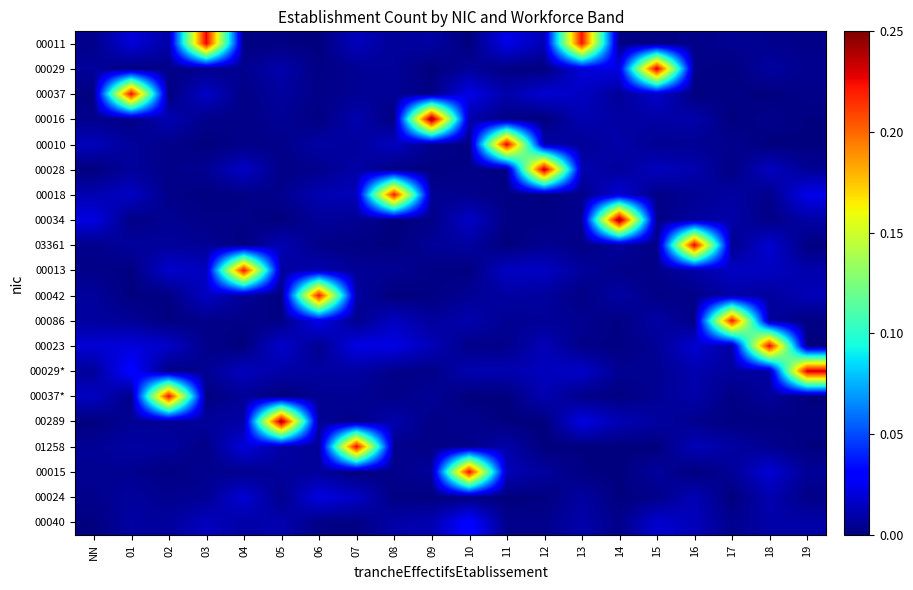

Reading left to right, list all the values displayed in this chart.

00011: NN=0.0	01=0.0	02=0.0	03=0.2	04=0.0	05=0.0	06=0.0	07=0.0	08=0.0	09=0.0	10=0.0	11=0.0	12=0.0	13=0.2	14=0.0	15=0.0	16=0.0	17=0.0	18=0.0	19=0.0
00029: NN=0.0	01=0.0	02=0.0	03=0.0	04=0.0	05=0.0	06=0.0	07=0.0	08=0.0	09=0.0	10=0.0	11=0.0	12=0.0	13=0.0	14=0.0	15=0.2	16=0.0	17=0.0	18=0.0	19=0.0
00037: NN=0.0	01=0.2	02=0.0	03=0.0	04=0.0	05=0.0	06=0.0	07=0.0	08=0.0	09=0.0	10=0.0	11=0.0	12=0.0	13=0.0	14=0.0	15=0.0	16=0.0	17=0.0	18=0.0	19=0.0
00016: NN=0.0	01=0.0	02=0.0	03=0.0	04=0.0	05=0.0	06=0.0	07=0.0	08=0.0	09=0.2	10=0.0	11=0.0	12=0.0	13=0.0	14=0.0	15=0.0	16=0.0	17=0.0	18=0.0	19=0.0
00010: NN=0.0	01=0.0	02=0.0	03=0.0	04=0.0	05=0.0	06=0.0	07=0.0	08=0.0	09=0.0	10=0.0	11=0.2	12=0.0	13=0.0	14=0.0	15=0.0	16=0.0	17=0.0	18=0.0	19=0.0
00028: NN=0.0	01=0.0	02=0.0	03=0.0	04=0.0	05=0.0	06=0.0	07=0.0	08=0.0	09=0.0	10=0.0	11=0.0	12=0.2	13=0.0	14=0.0	15=0.0	16=0.0	17=0.0	18=0.0	19=0.0
00018: NN=0.0	01=0.0	02=0.0	03=0.0	04=0.0	05=0.0	06=0.0	07=0.0	08=0.2	09=0.0	10=0.0	11=0.0	12=0.0	13=0.0	14=0.0	15=0.0	16=0.0	17=0.0	18=0.0	19=0.0
00034: NN=0.0	01=0.0	02=0.0	03=0.0	04=0.0	05=0.0	06=0.0	07=0.0	08=0.0	09=0.0	10=0.0	11=0.0	12=0.0	13=0.0	14=0.2	15=0.0	16=0.0	17=0.0	18=0.0	19=0.0
03361: NN=0.0	01=0.0	02=0.0	03=0.0	04=0.0	05=0.0	06=0.0	07=0.0	08=0.0	09=0.0	10=0.0	11=0.0	12=0.0	13=0.0	14=0.0	15=0.0	16=0.2	17=0.0	18=0.0	19=0.0
00013: NN=0.0	01=0.0	02=0.0	03=0.0	04=0.2	05=0.0	06=0.0	07=0.0	08=0.0	09=0.0	10=0.0	11=0.0	12=0.0	13=0.0	14=0.0	15=0.0	16=0.0	17=0.0	18=0.0	19=0.0
00042: NN=0.0	01=0.0	02=0.0	03=0.0	04=0.0	05=0.0	06=0.2	07=0.0	08=0.0	09=0.0	10=0.0	11=0.0	12=0.0	13=0.0	14=0.0	15=0.0	16=0.0	17=0.0	18=0.0	19=0.0
00086: NN=0.0	01=0.0	02=0.0	03=0.0	04=0.0	05=0.0	06=0.0	07=0.0	08=0.0	09=0.0	10=0.0	11=0.0	12=0.0	13=0.0	14=0.0	15=0.0	16=0.0	17=0.2	18=0.0	19=0.0
00023: NN=0.0	01=0.0	02=0.0	03=0.0	04=0.0	05=0.0	06=0.0	07=0.0	08=0.0	09=0.0	10=0.0	11=0.0	12=0.0	13=0.0	14=0.0	15=0.0	16=0.0	17=0.0	18=0.2	19=0.0
00029*: NN=0.0	01=0.0	02=0.0	03=0.0	04=0.0	05=0.0	06=0.0	07=0.0	08=0.0	09=0.0	10=0.0	11=0.0	12=0.0	13=0.0	14=0.0	15=0.0	16=0.0	17=0.0	18=0.0	19=0.2
00037*: NN=0.0	01=0.0	02=0.2	03=0.0	04=0.0	05=0.0	06=0.0	07=0.0	08=0.0	09=0.0	10=0.0	11=0.0	12=0.0	13=0.0	14=0.0	15=0.0	16=0.0	17=0.0	18=0.0	19=0.0
00289: NN=0.0	01=0.0	02=0.0	03=0.0	04=0.0	05=0.2	06=0.0	07=0.0	08=0.0	09=0.0	10=0.0	11=0.0	12=0.0	13=0.0	14=0.0	15=0.0	16=0.0	17=0.0	18=0.0	19=0.0
01258: NN=0.0	01=0.0	02=0.0	03=0.0	04=0.0	05=0.0	06=0.0	07=0.2	08=0.0	09=0.0	10=0.0	11=0.0	12=0.0	13=0.0	14=0.0	15=0.0	16=0.0	17=0.0	18=0.0	19=0.0
00015: NN=0.0	01=0.0	02=0.0	03=0.0	04=0.0	05=0.0	06=0.0	07=0.0	08=0.0	09=0.0	10=0.2	11=0.0	12=0.0	13=0.0	14=0.0	15=0.0	16=0.0	17=0.0	18=0.0	19=0.0
00024: NN=0.0	01=0.0	02=0.0	03=0.0	04=0.0	05=0.0	06=0.0	07=0.0	08=0.0	09=0.0	10=0.0	11=0.0	12=0.0	13=0.0	14=0.0	15=0.0	16=0.0	17=0.0	18=0.0	19=0.0
00040: NN=0.0	01=0.0	02=0.0	03=0.0	04=0.0	05=0.0	06=0.0	07=0.0	08=0.0	09=0.0	10=0.0	11=0.0	12=0.0	13=0.0	14=0.0	15=0.0	16=0.0	17=0.0	18=0.0	19=0.0